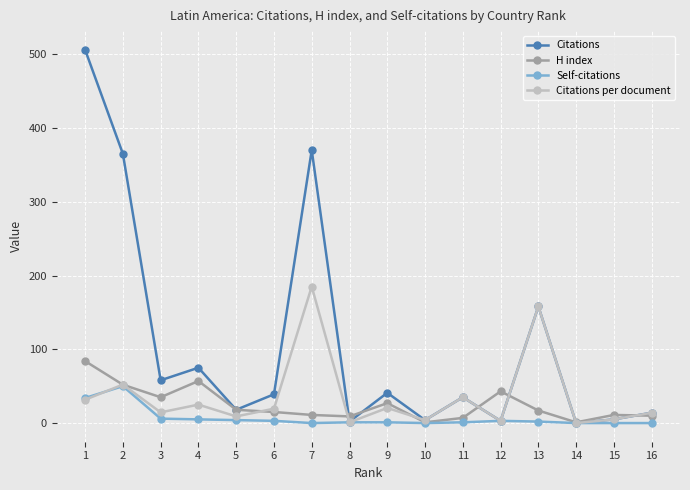

The value of Citations at 13 is 63.7. True or false?

False